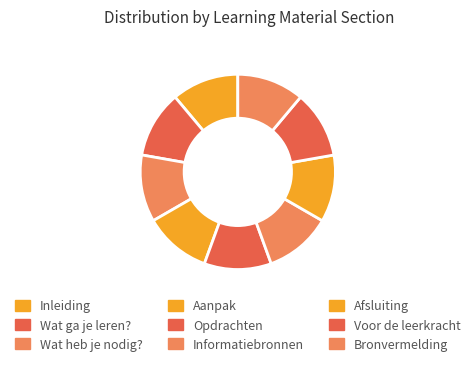

True or false: Afsluiting accounts for 11% of the total.

True